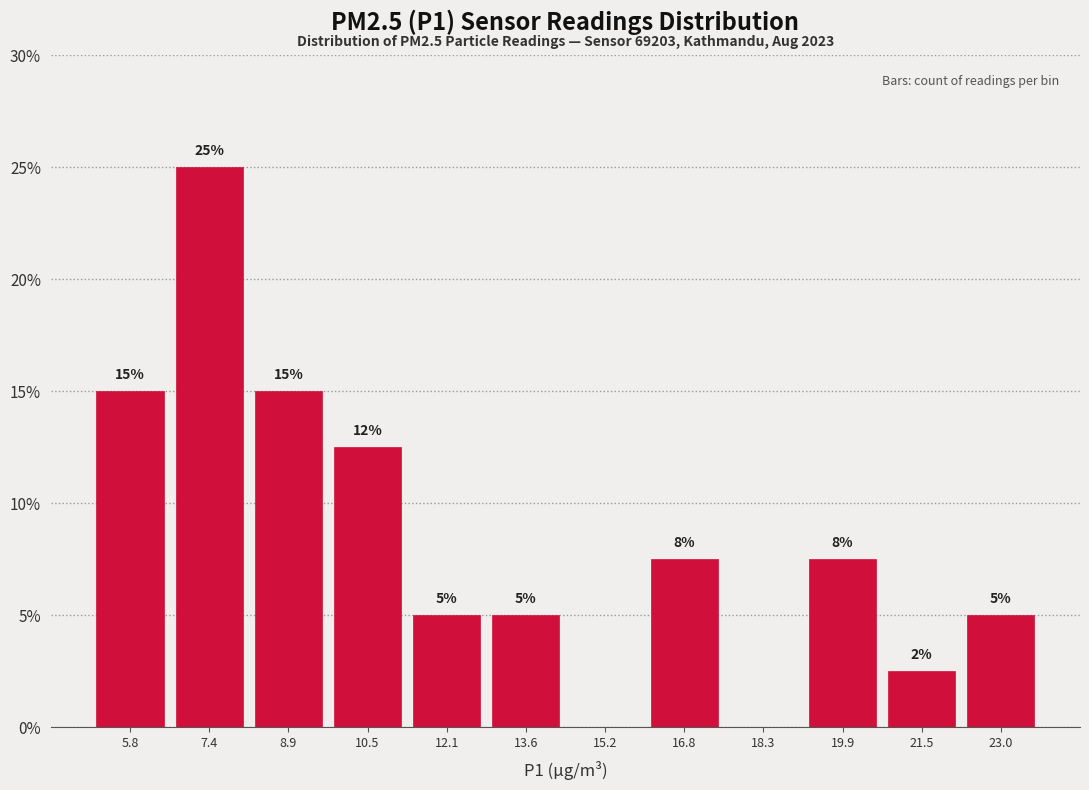

Over which range of the x-axis is the bar tallest?

6.6 to 8.2